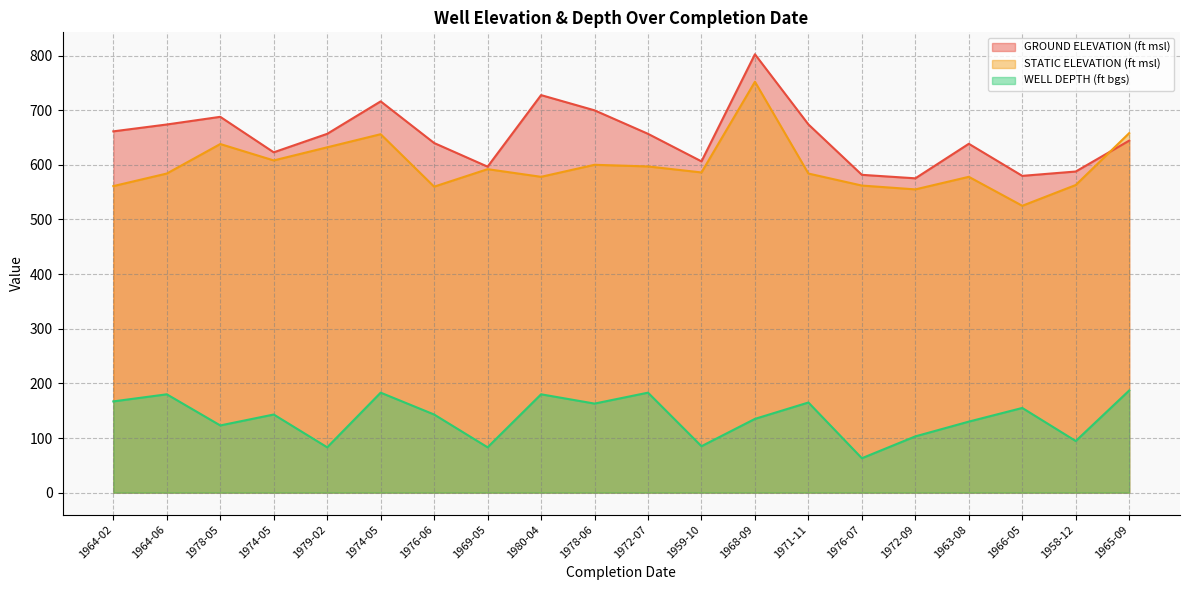

What is the highest value of the STATIC ELEVATION (ft msl) series?

752.0